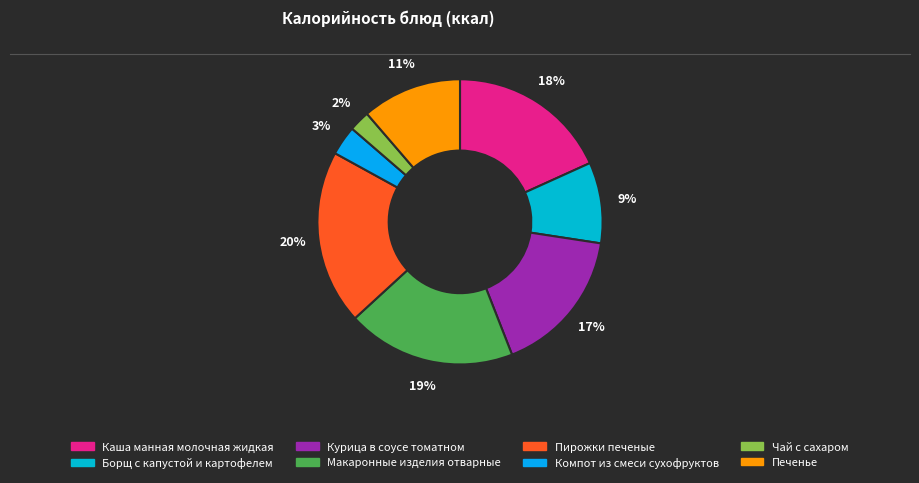

How many segments does this pie chart have?

8